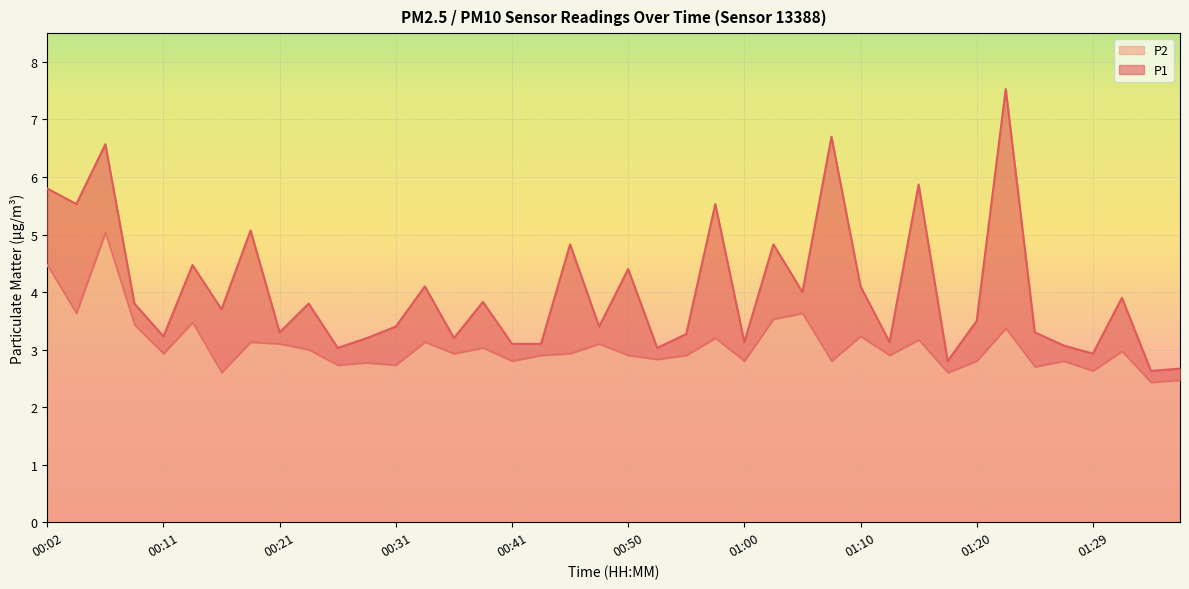

List the labels in order of P2 value, largest first.

00:07, 00:02, 00:04, 01:05, 01:03, 00:14, 00:09, 01:22, 01:10, 00:58, 01:15, 00:19, 00:33, 00:21, 00:48, 00:38, 00:24, 01:32, 00:11, 00:36, 00:46, 00:43, 00:50, 00:55, 01:12, 00:53, 00:41, 01:00, 01:07, 01:20, 01:27, 00:29, 00:26, 00:31, 01:25, 01:29, 00:16, 01:17, 01:37, 01:34